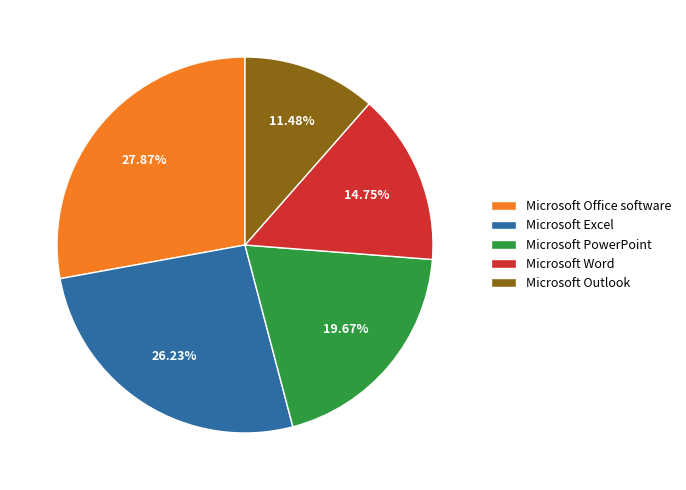

Count the number of slices in the pie.

5